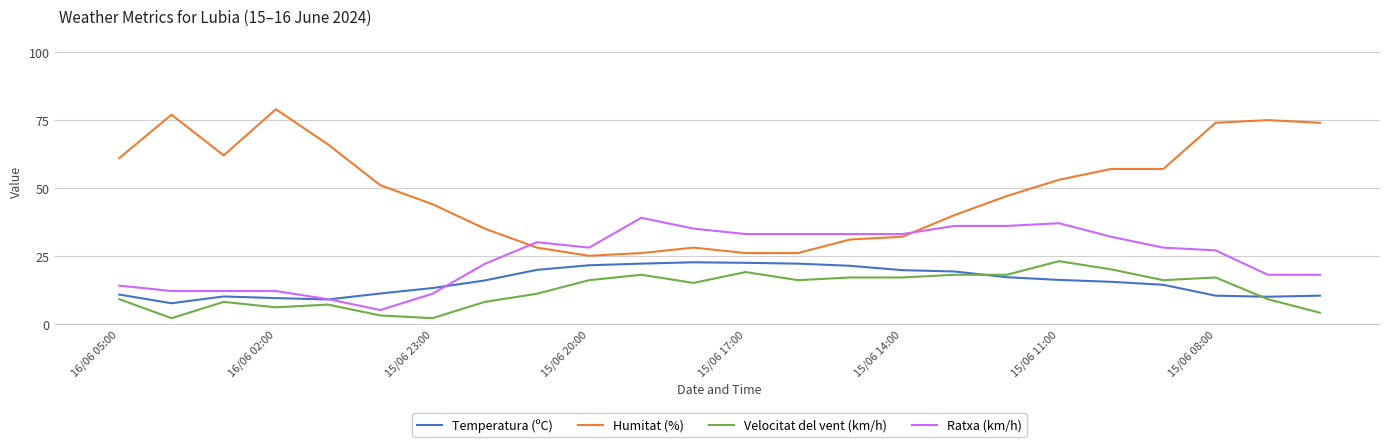

Which series has the largest range (max minus min)?

Humitat (%)